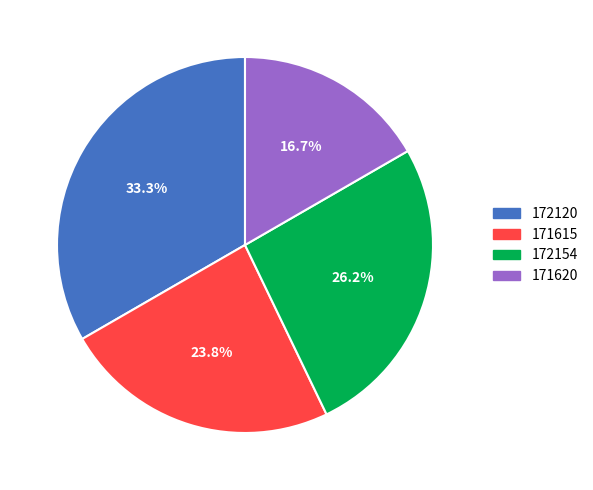

What is the smallest slice in the pie chart?

171620